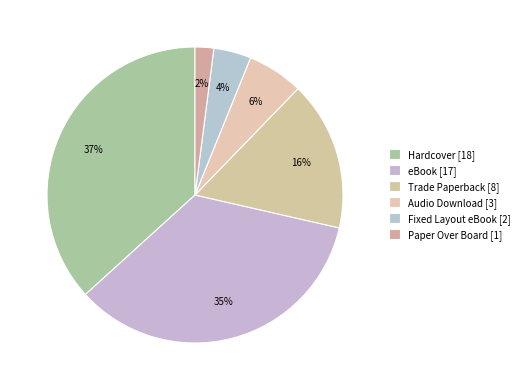

Count the number of slices in the pie.

6